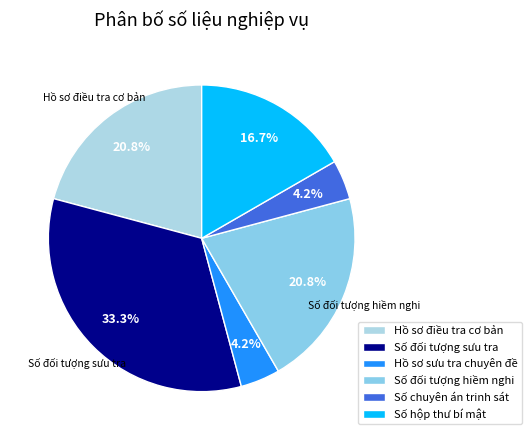

To the nearest percent, what portion does Hồ sơ điều tra cơ bản represent?

21%